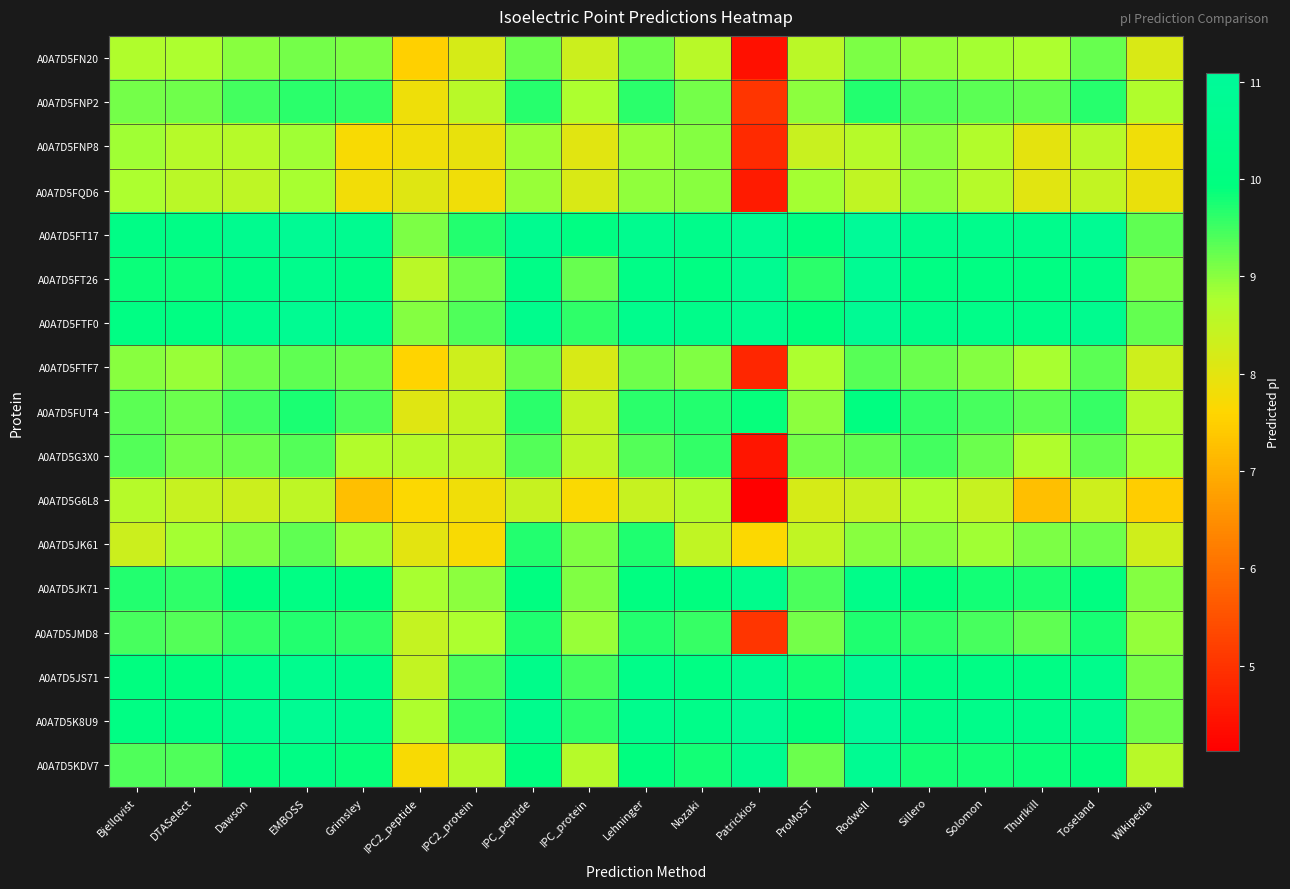

Rank the series at Grimsley from lowest to highest value.

A0A7D5G6L8, A0A7D5FNP8, A0A7D5FQD6, A0A7D5G3X0, A0A7D5JK61, A0A7D5FN20, A0A7D5FTF7, A0A7D5FUT4, A0A7D5FNP2, A0A7D5JMD8, A0A7D5KDV7, A0A7D5JK71, A0A7D5FT26, A0A7D5JS71, A0A7D5FTF0, A0A7D5K8U9, A0A7D5FT17